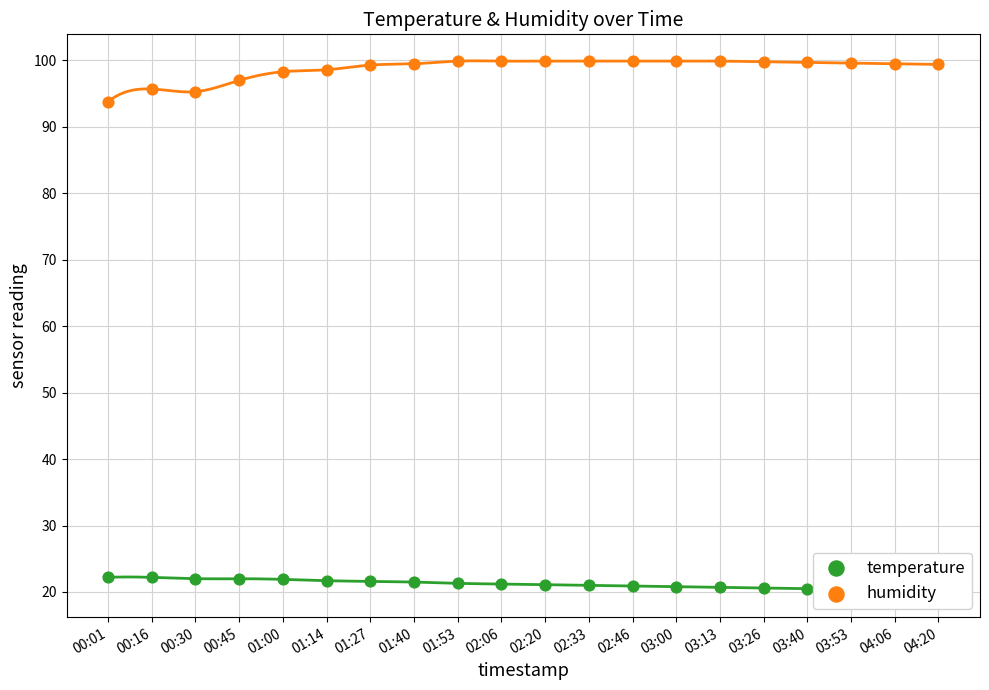

Which series reaches the maximum Y coordinate?

humidity